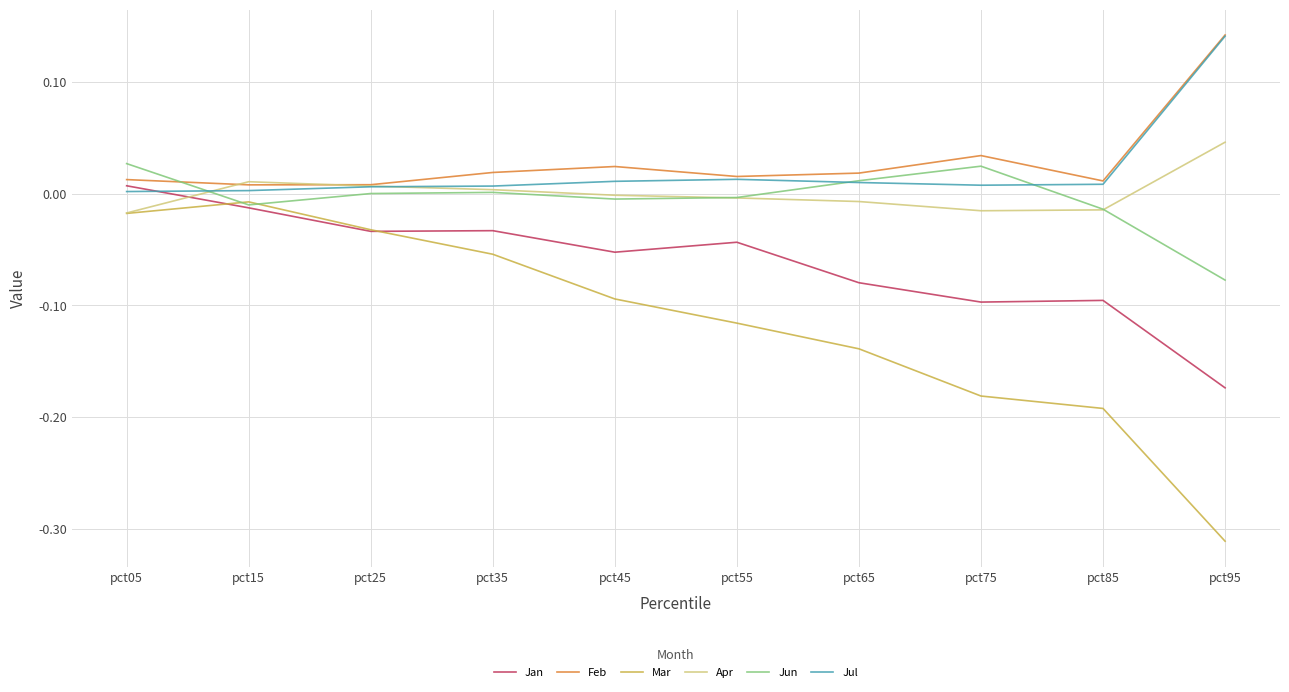

Which label corresponds to the smallest value in the chart?

pct95